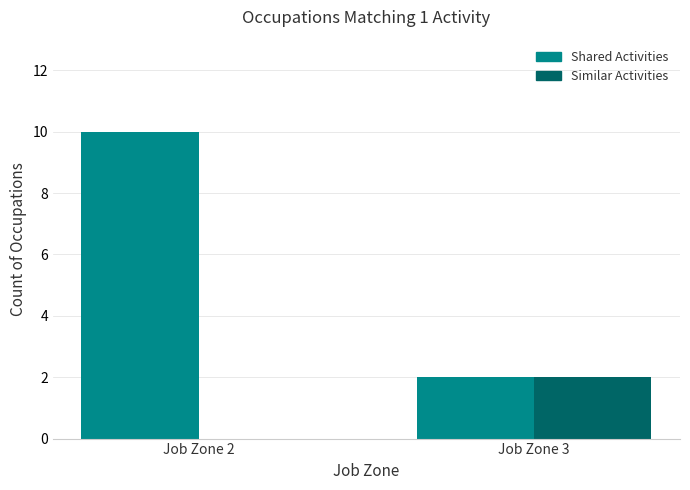

The value of Shared Activities at Job Zone 2 is 4. True or false?

False